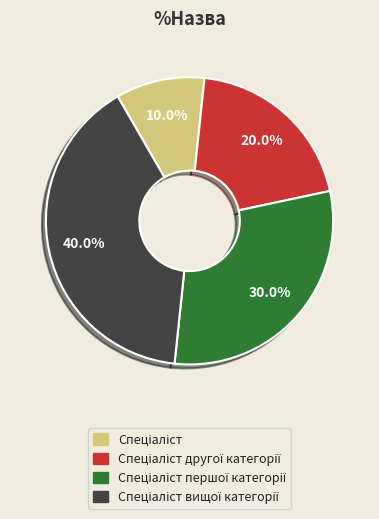

Is there a majority slice in this chart?

No